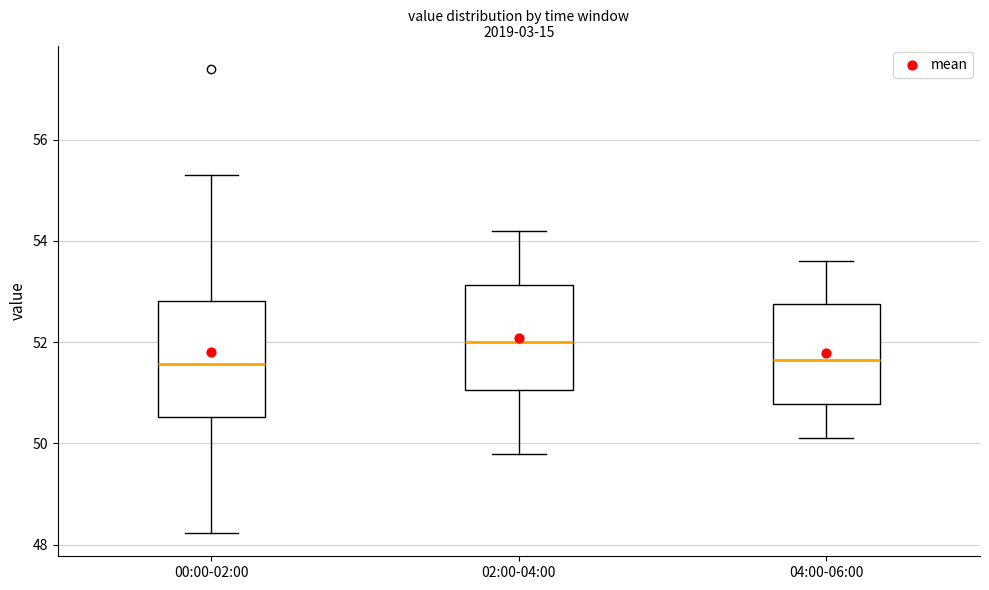

Reading left to right, transcribe this box plot: for each box, give where its median line is, the range the box spans, and where its two whiskers end, as read against the y-axis. The values are not printed on the chart, so give them approximately, as read against the axis.

00:00-02:00: median 51.6, box 50.6 to 52.8, whiskers 48.2 to 55.4
02:00-04:00: median 52.0, box 51.0 to 53.2, whiskers 49.8 to 54.2
04:00-06:00: median 51.6, box 50.8 to 52.8, whiskers 50.2 to 53.6